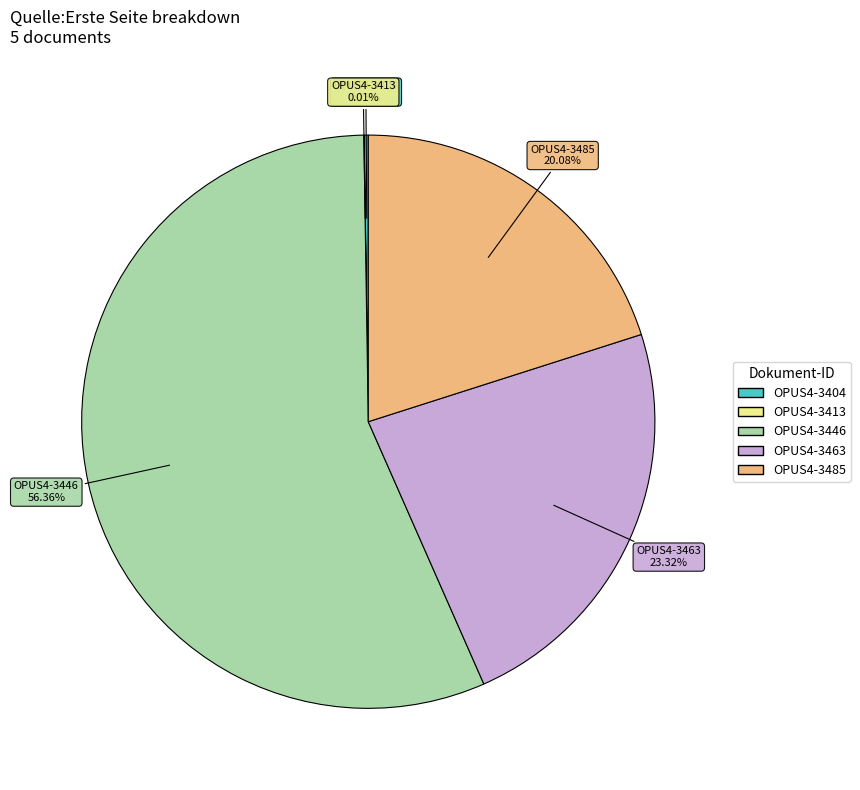

Which category accounts for the majority?

OPUS4-3446